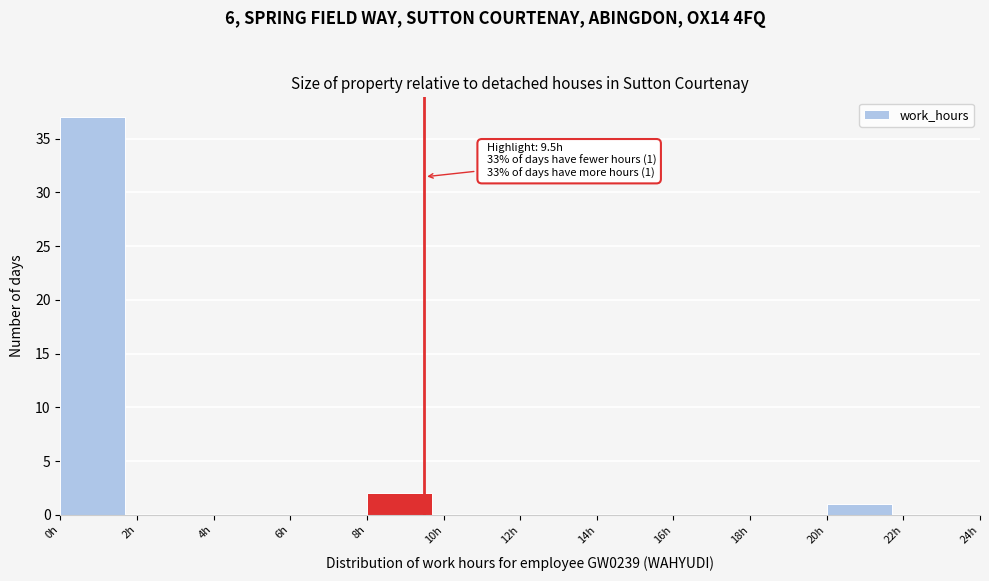

Over which range of the x-axis is the bar tallest?

0 to 2